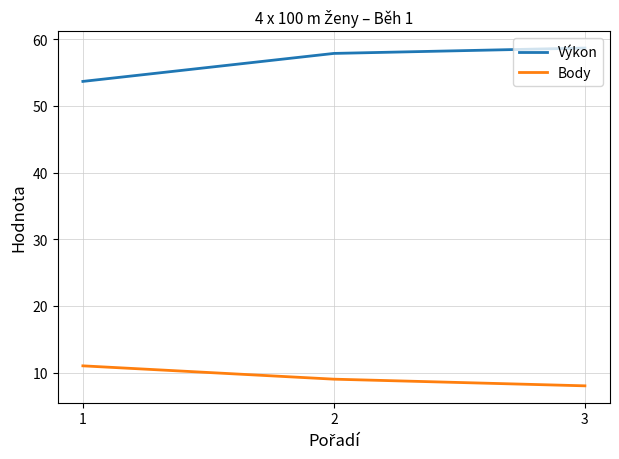

The Výkon series shows 58.7 at 3. True or false?

True